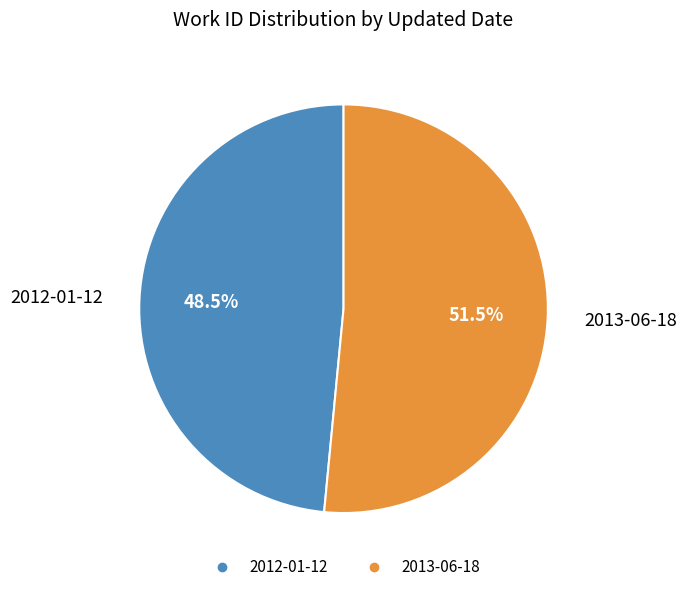

Is 2012-01-12 the majority of the pie?

No